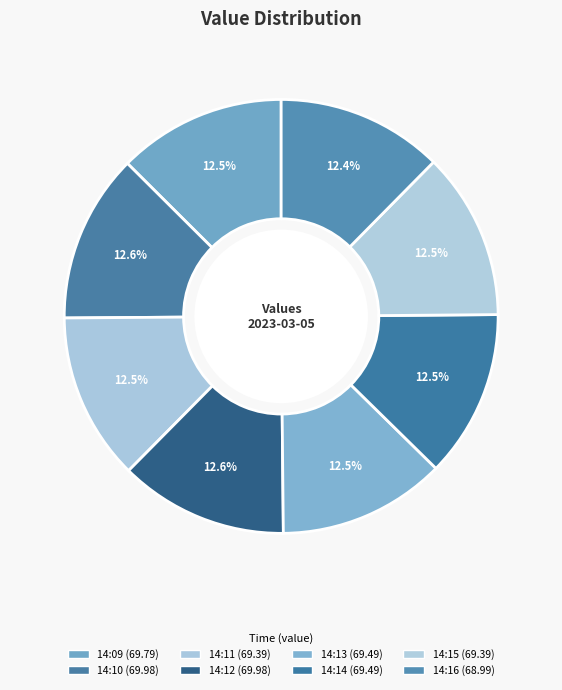

Is it true that 14:12 is 13% of the pie?

True